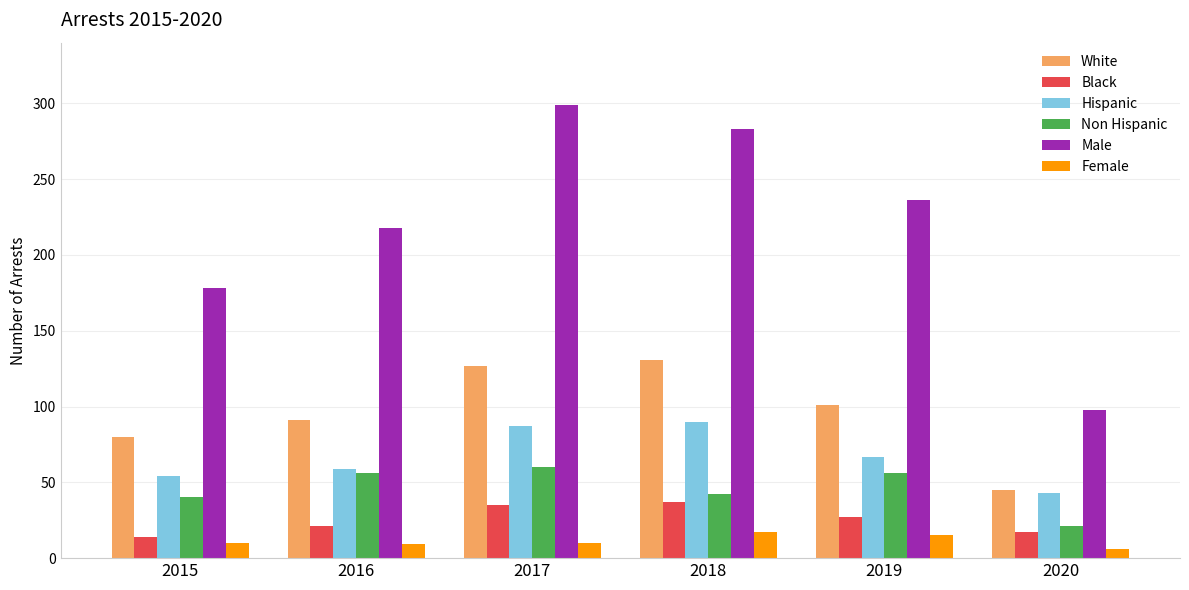

Between 2018 and 2020, which series saw the biggest shift?

Male